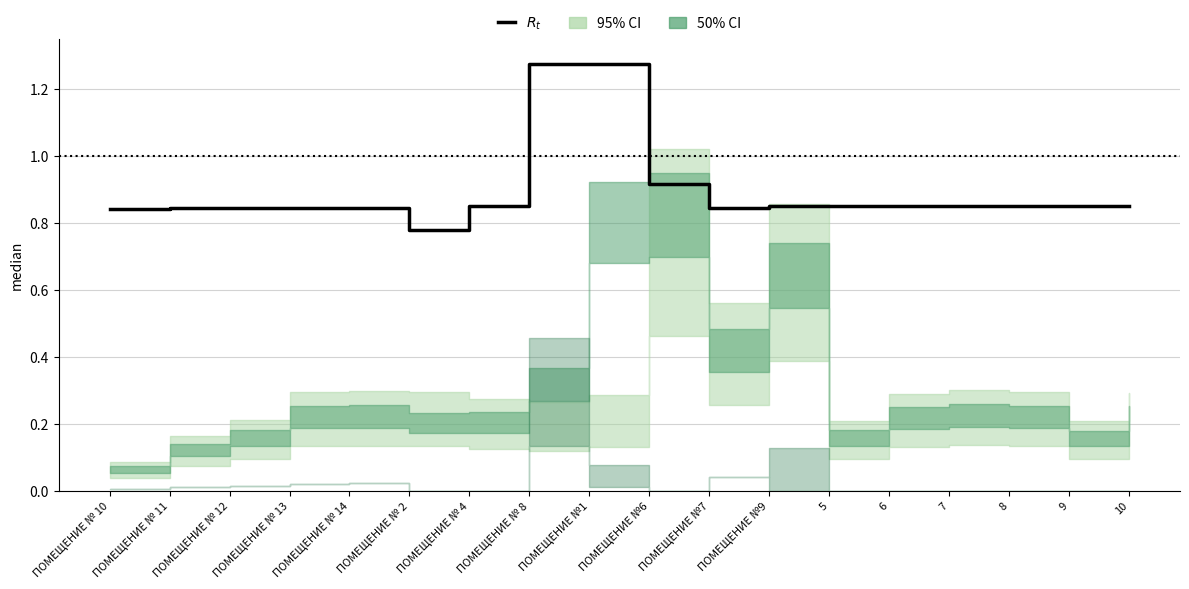

List the labels in order of value, smallest first.

ПОМЕЩЕНИЕ № 2, ПОМЕЩЕНИЕ № 10, ПОМЕЩЕНИЕ № 11, ПОМЕЩЕНИЕ № 12, ПОМЕЩЕНИЕ № 13, ПОМЕЩЕНИЕ № 14, ПОМЕЩЕНИЕ №7, ПОМЕЩЕНИЕ № 4, ПОМЕЩЕНИЕ №9, 5, 6, 7, 8, 9, 10, ПОМЕЩЕНИЕ №6, ПОМЕЩЕНИЕ № 8, ПОМЕЩЕНИЕ №1